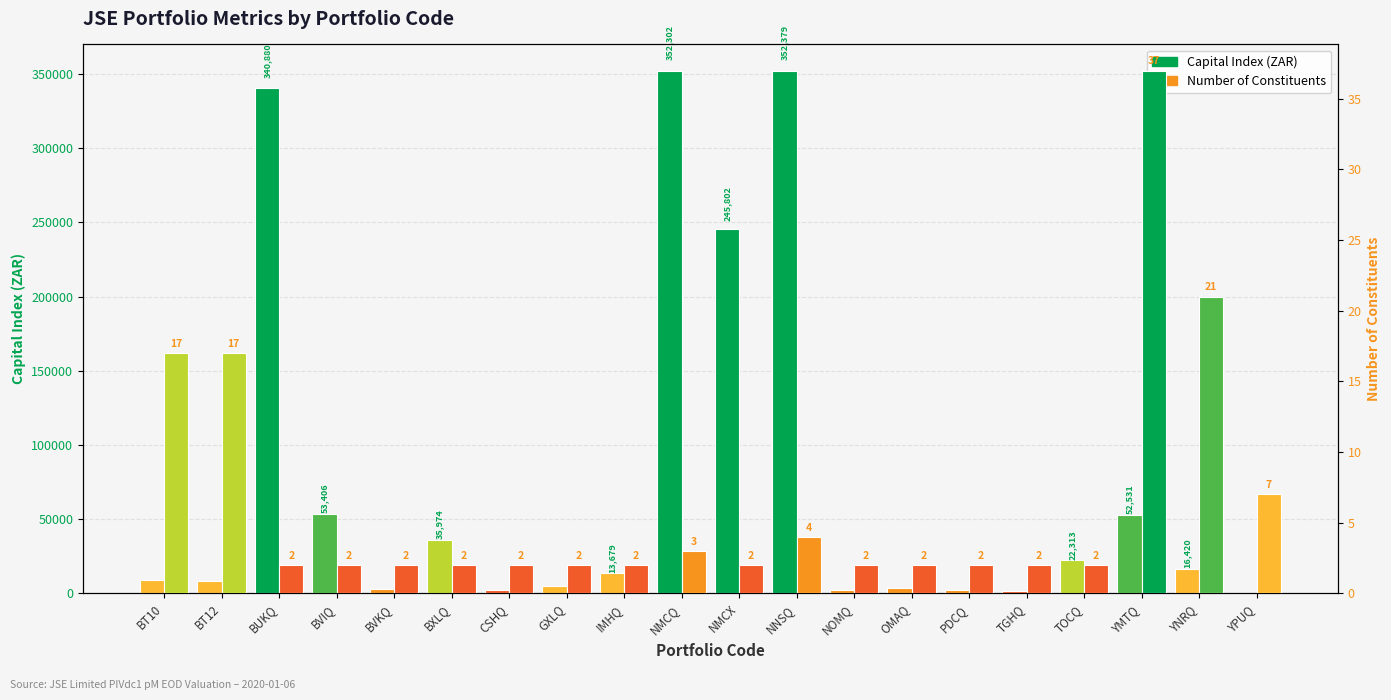

Which has a higher value, OMAQ or NMCX?

NMCX